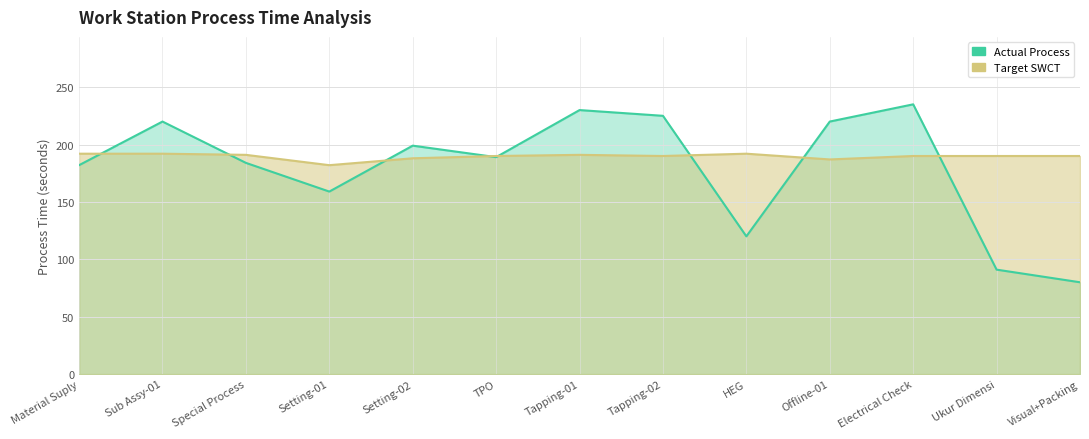

Reading left to right, list all the values displayed in this chart.

Actual Process: 182	220	184	159	199	189	230	225	120	220	235	91	80
Target SWCT: 192	192	191	182	188	190	191	190	192	187	190	190	190